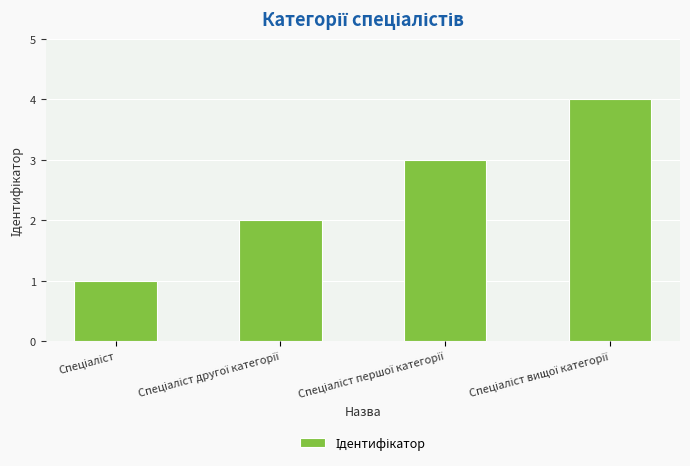

What is the difference between the maximum and minimum values?

3